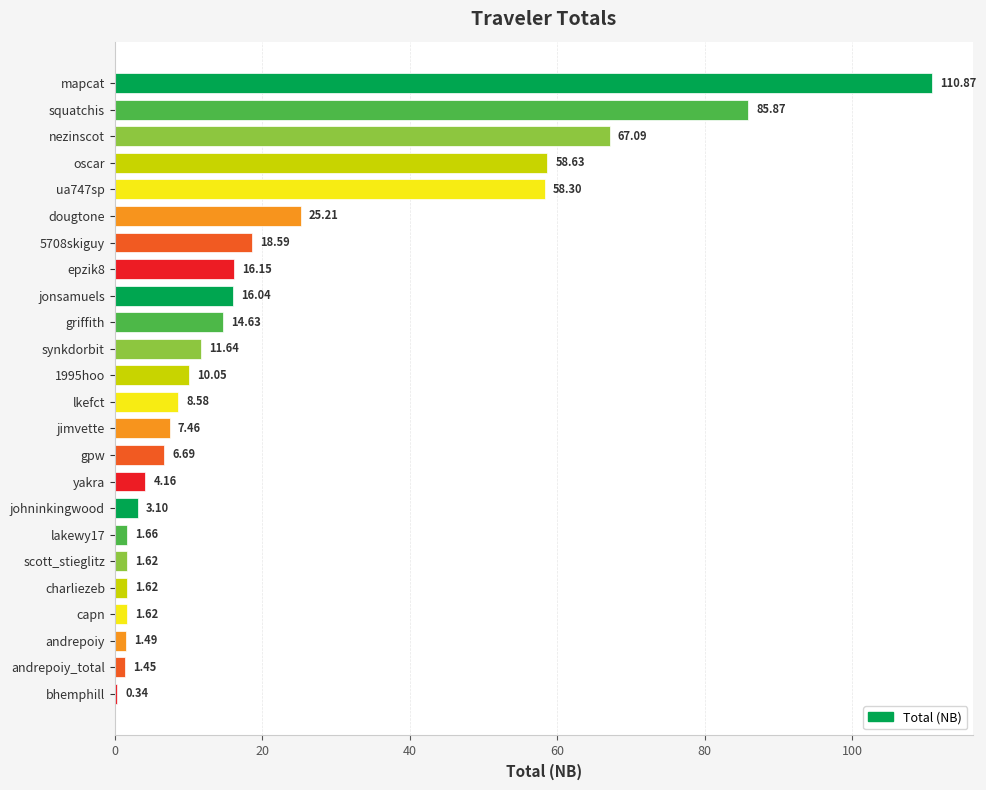

What is the sum of the values at bhemphill and epzik8?

16.5